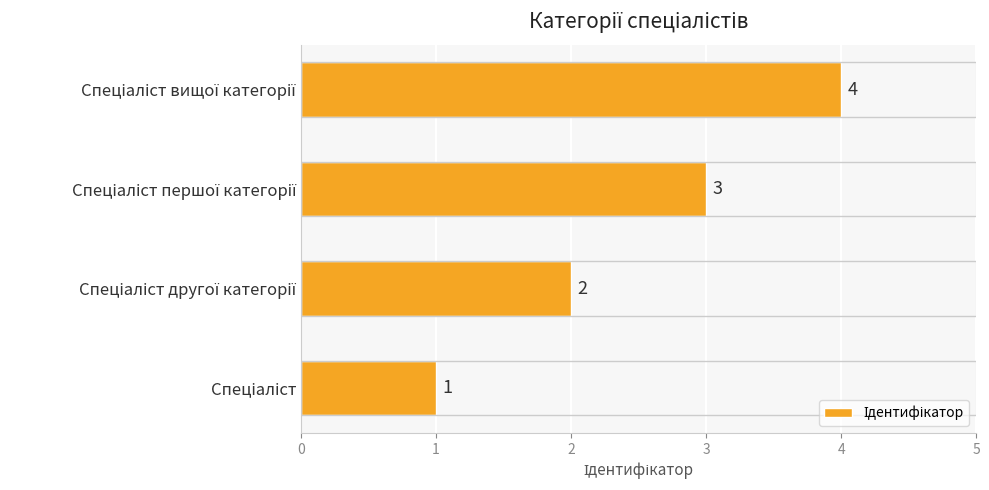

What is the difference between the maximum and minimum values?

3